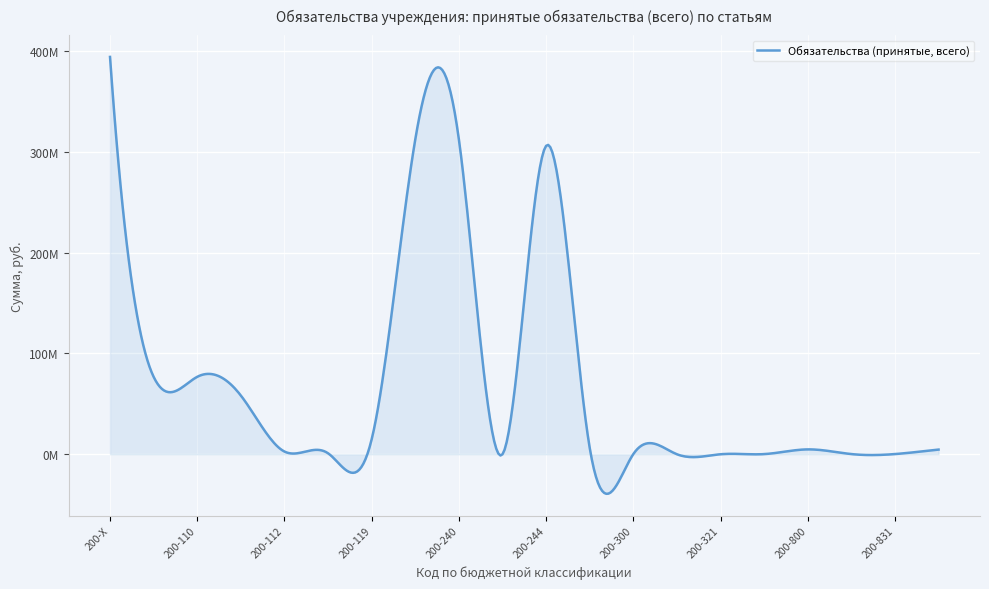

What is the label of the 17th point from the right?

200-111